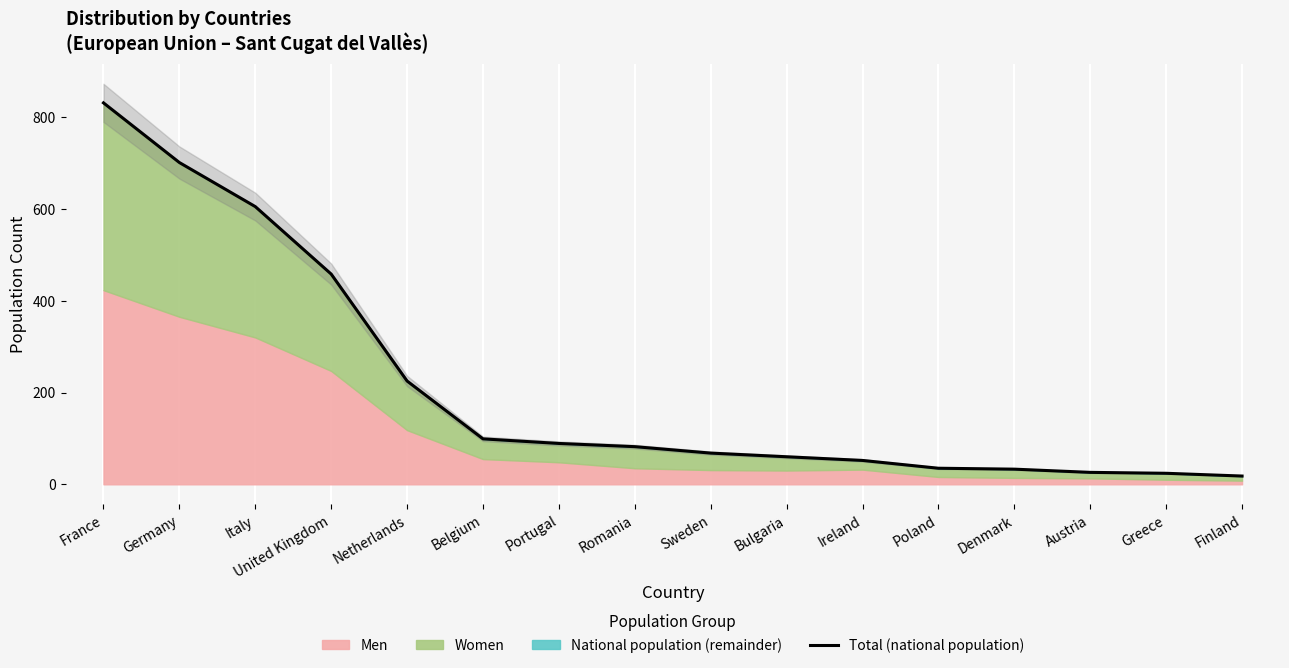

How many values are below 82?

8